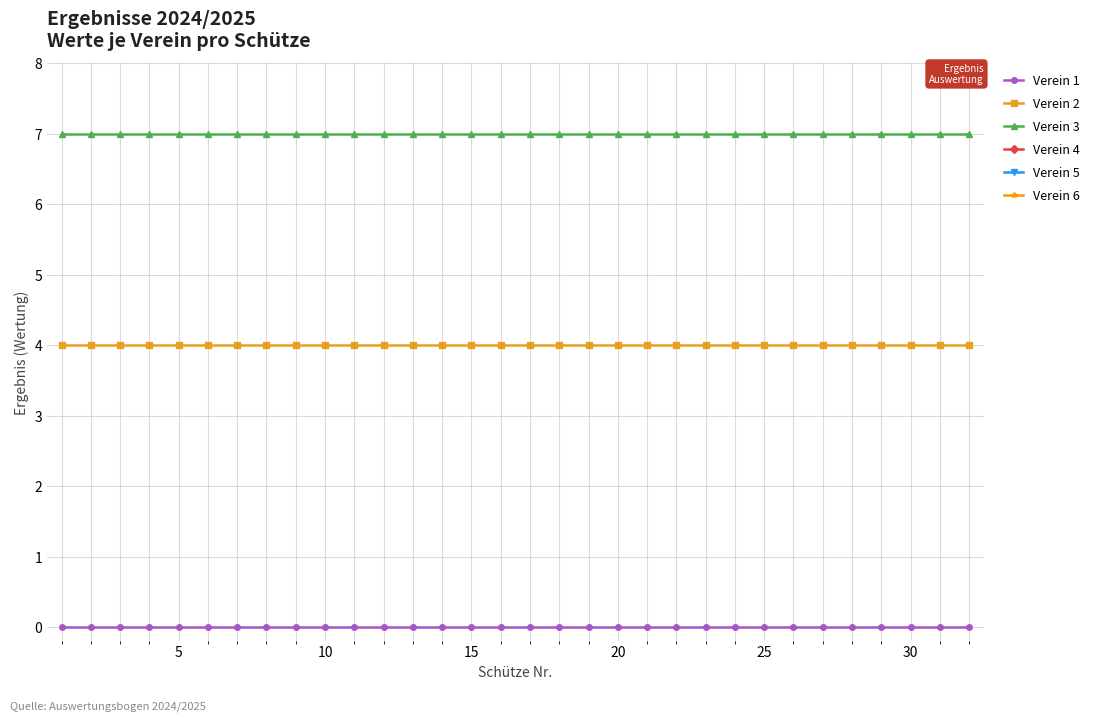

True or false: Verein 4 has more than 0 points higher than both neighbors.

False